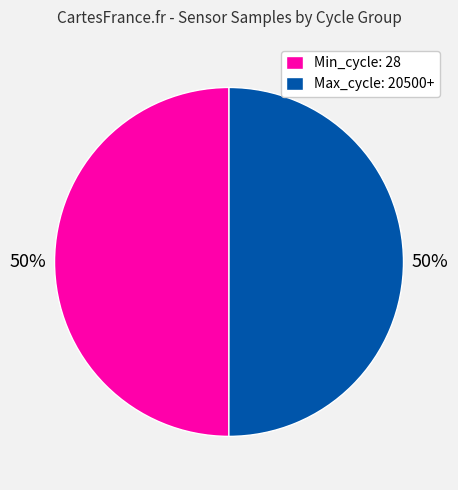

What is the ratio of the value at Max_cycle: 20500+ to the value at Min_cycle: 28?

1.0